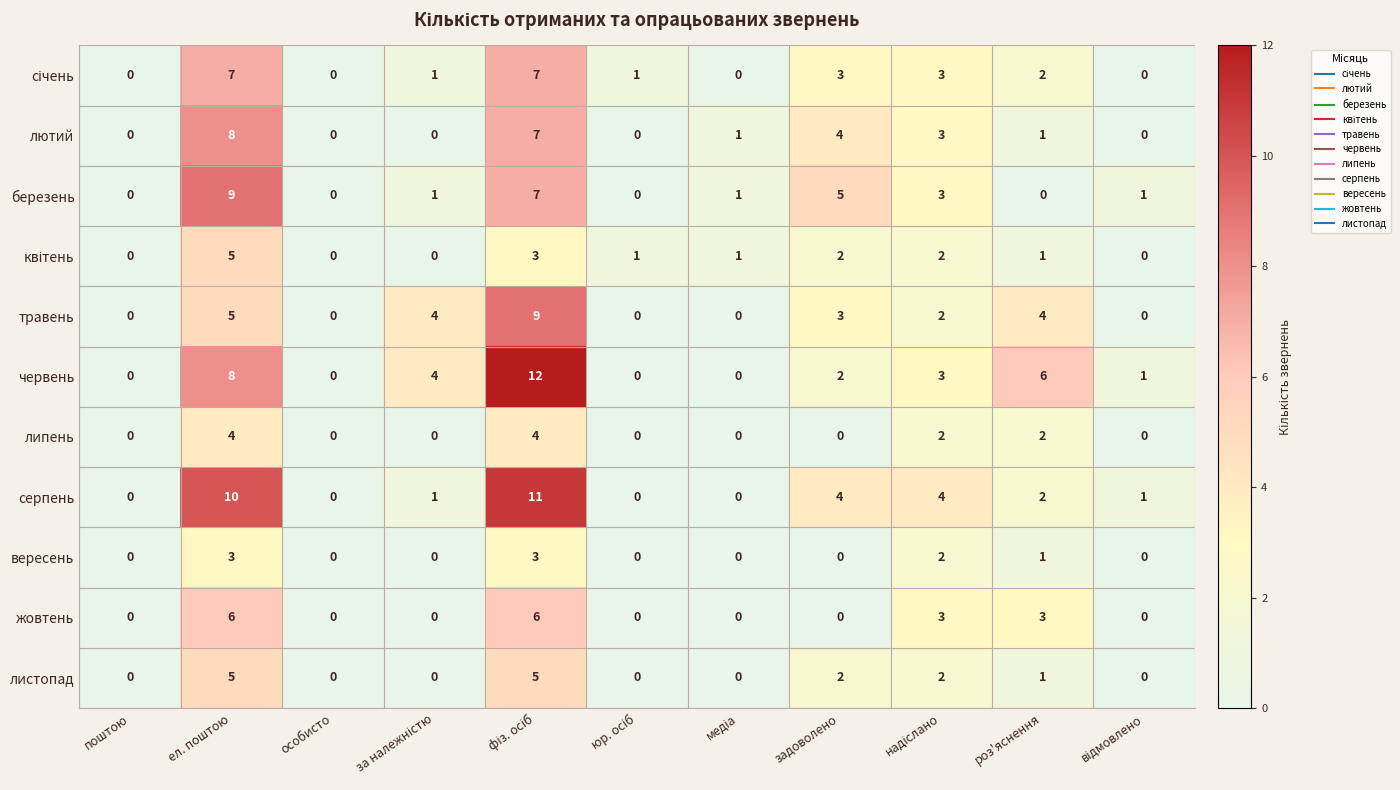

Which series has the widest spread of values?

червень